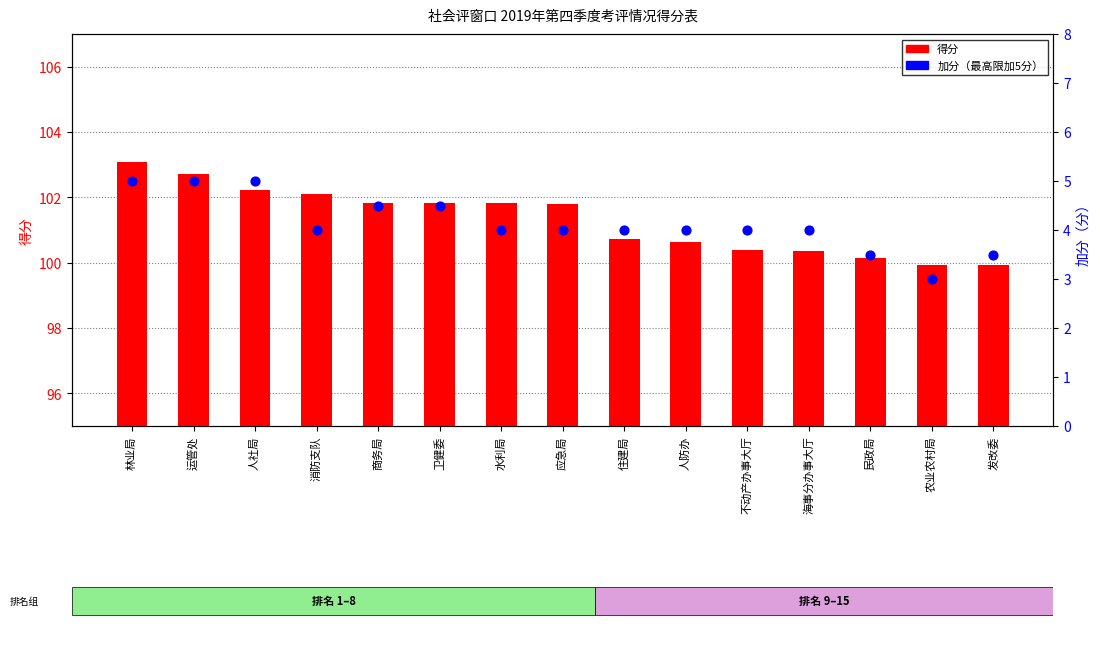

Which series has the largest Y range (max minus min)?

得分